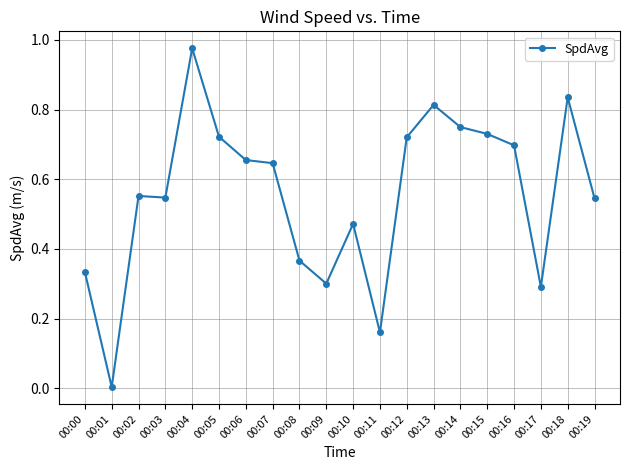

At which category does the data reach its first local valley?

00:01